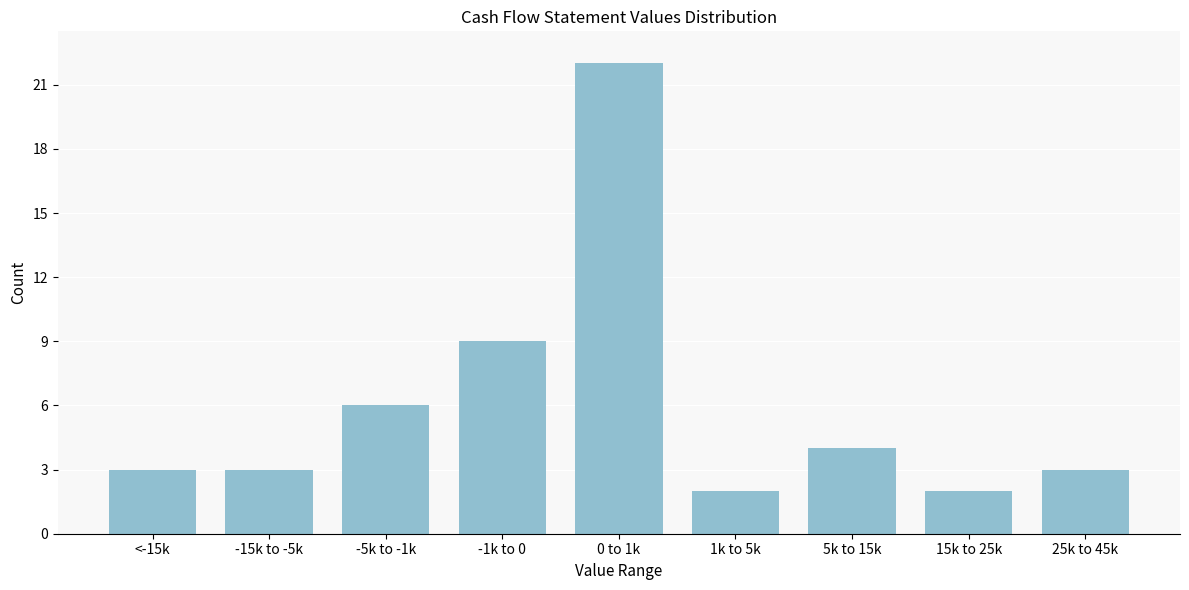

Reading left to right, what are all the values shown in this chart?

<-15k=3	-15k to -5k=3	-5k to -1k=6	-1k to 0=9	0 to 1k=22	1k to 5k=2	5k to 15k=4	15k to 25k=2	25k to 45k=3